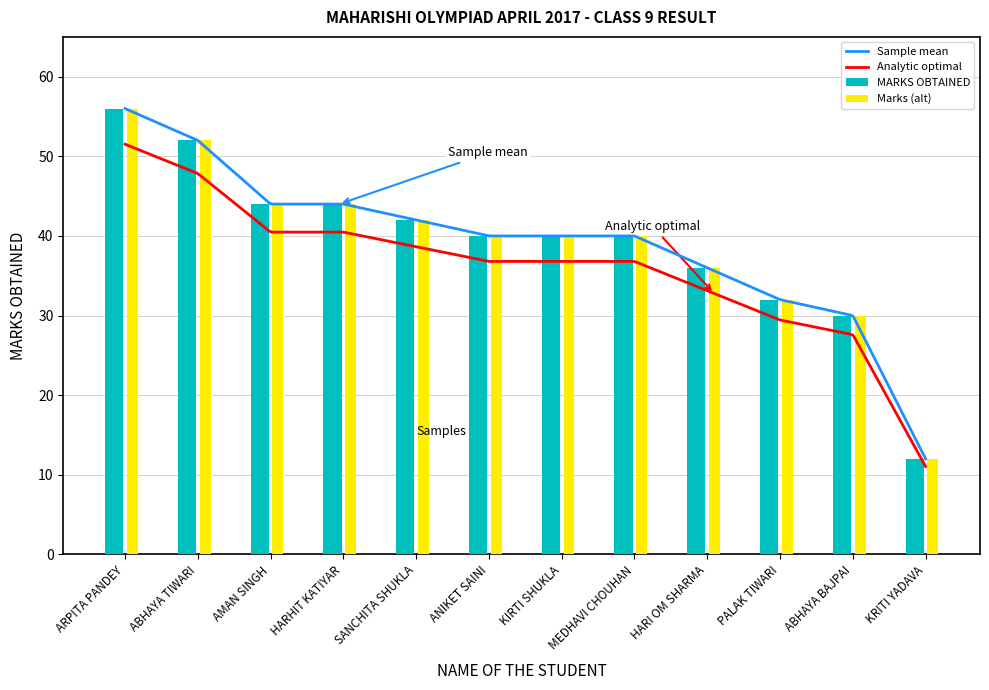

Approximately how many times larger is the value at KIRTI SHUKLA compared to PALAK TIWARI?

1.2